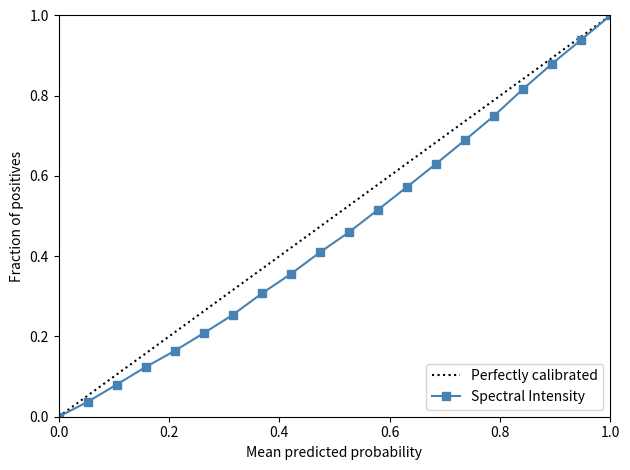

True or false: Spectral Intensity has more than 1 interior local peaks.

False